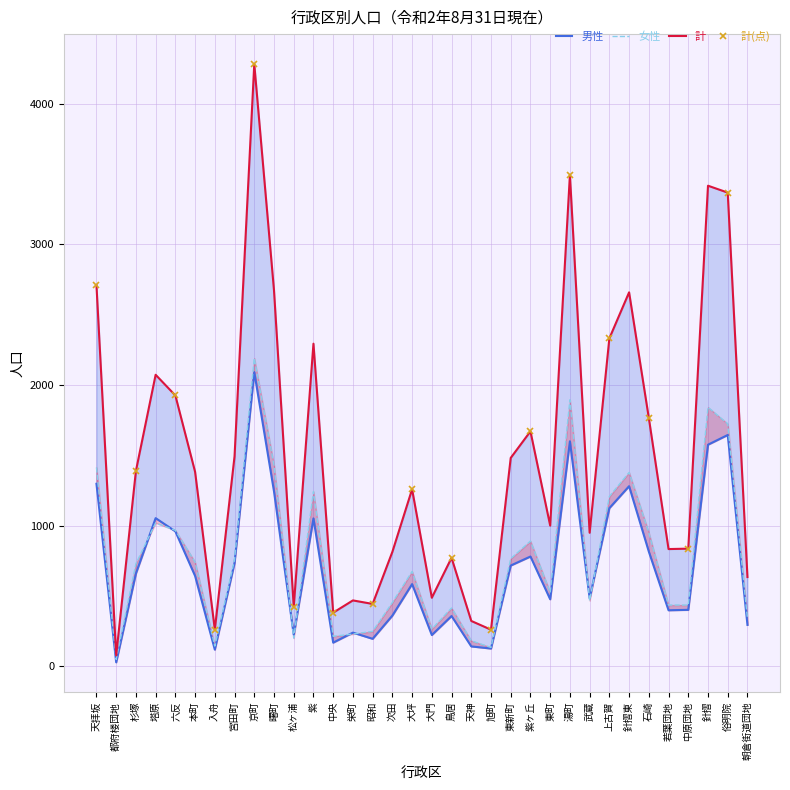

The 女性 series shows 181 at 天神. True or false?

True